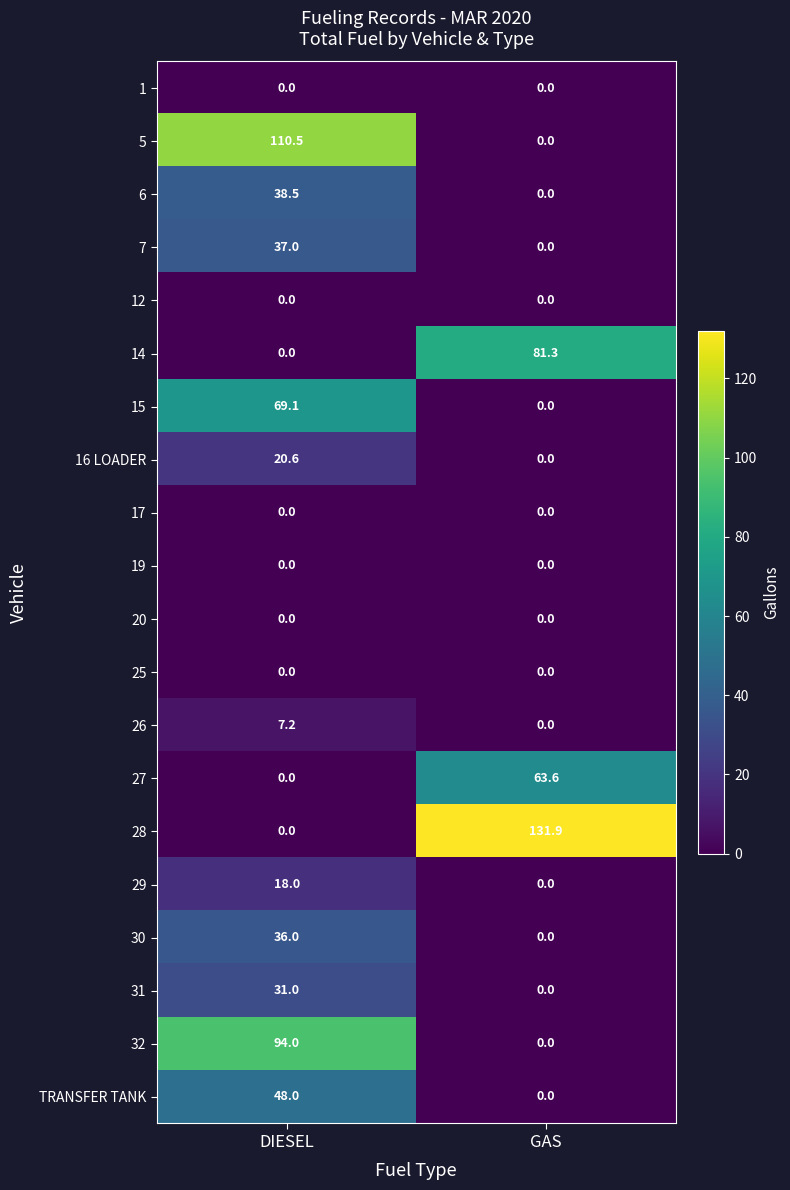

What is the maximum value for 14?

81.3